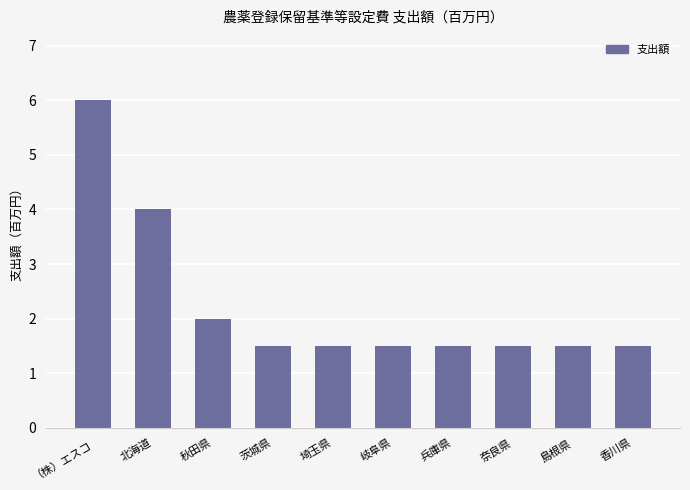

Which has a higher value, 北海道 or 茨城県?

北海道